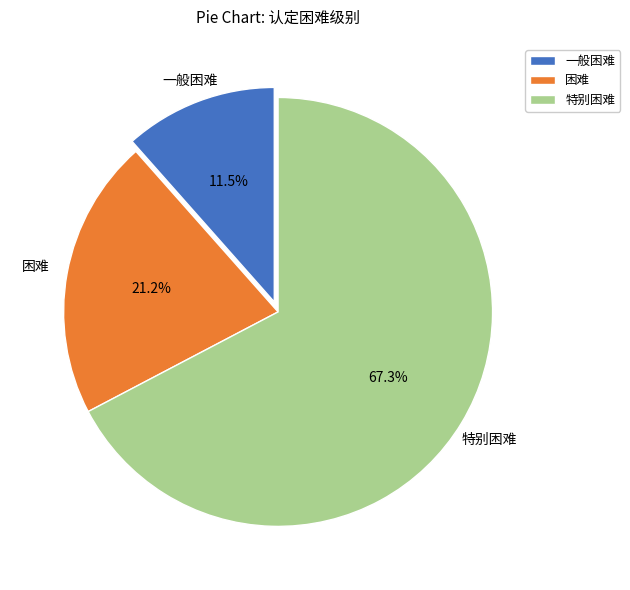

Do 困难 and 特别困难 together represent more than half of the pie?

Yes